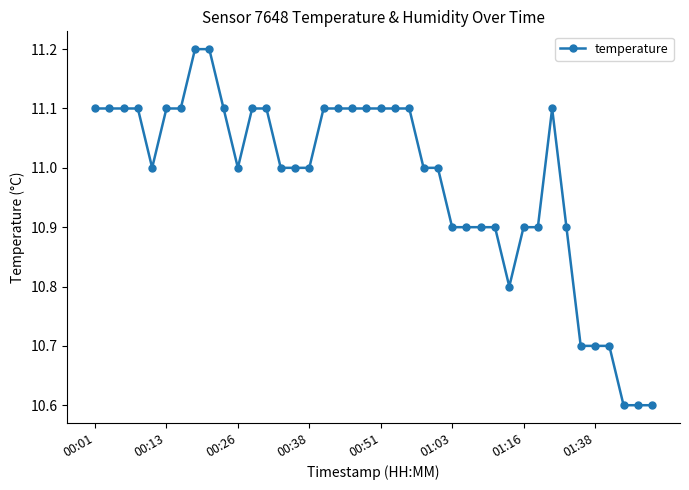

What is the value of the 15th point from the left?

11.0